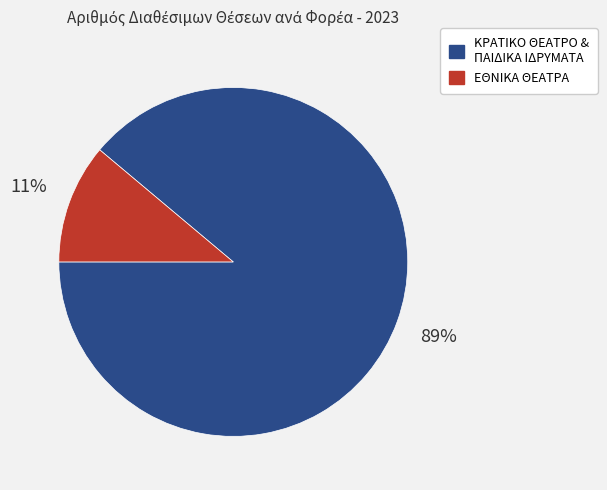

How many segments does this pie chart have?

2